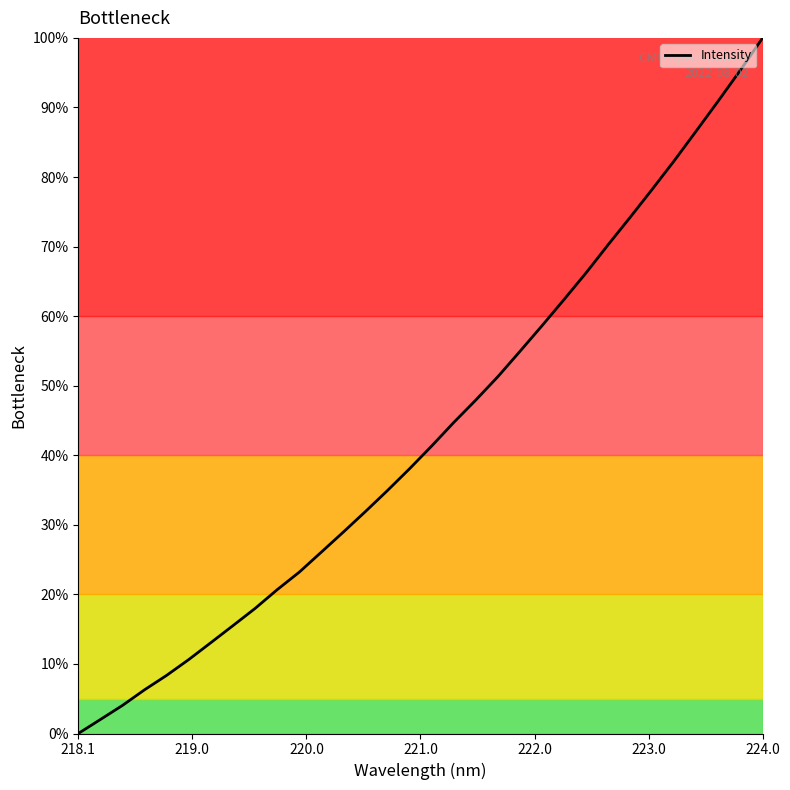

What is the greatest value displayed?

100.0